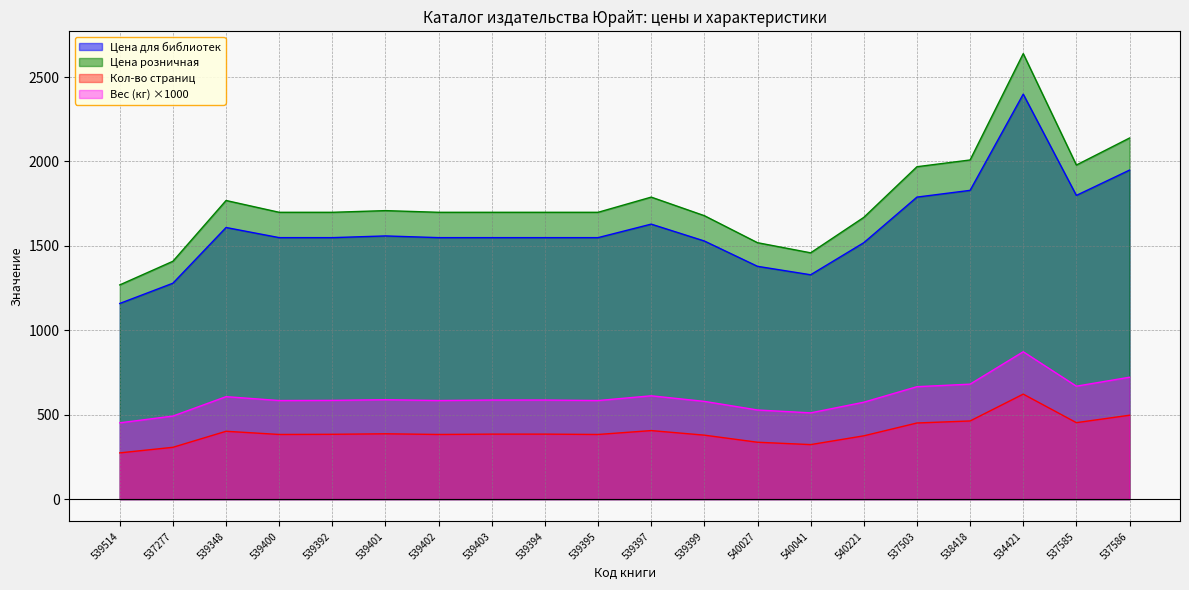

At which category does the chart reach its peak across all series?

534421